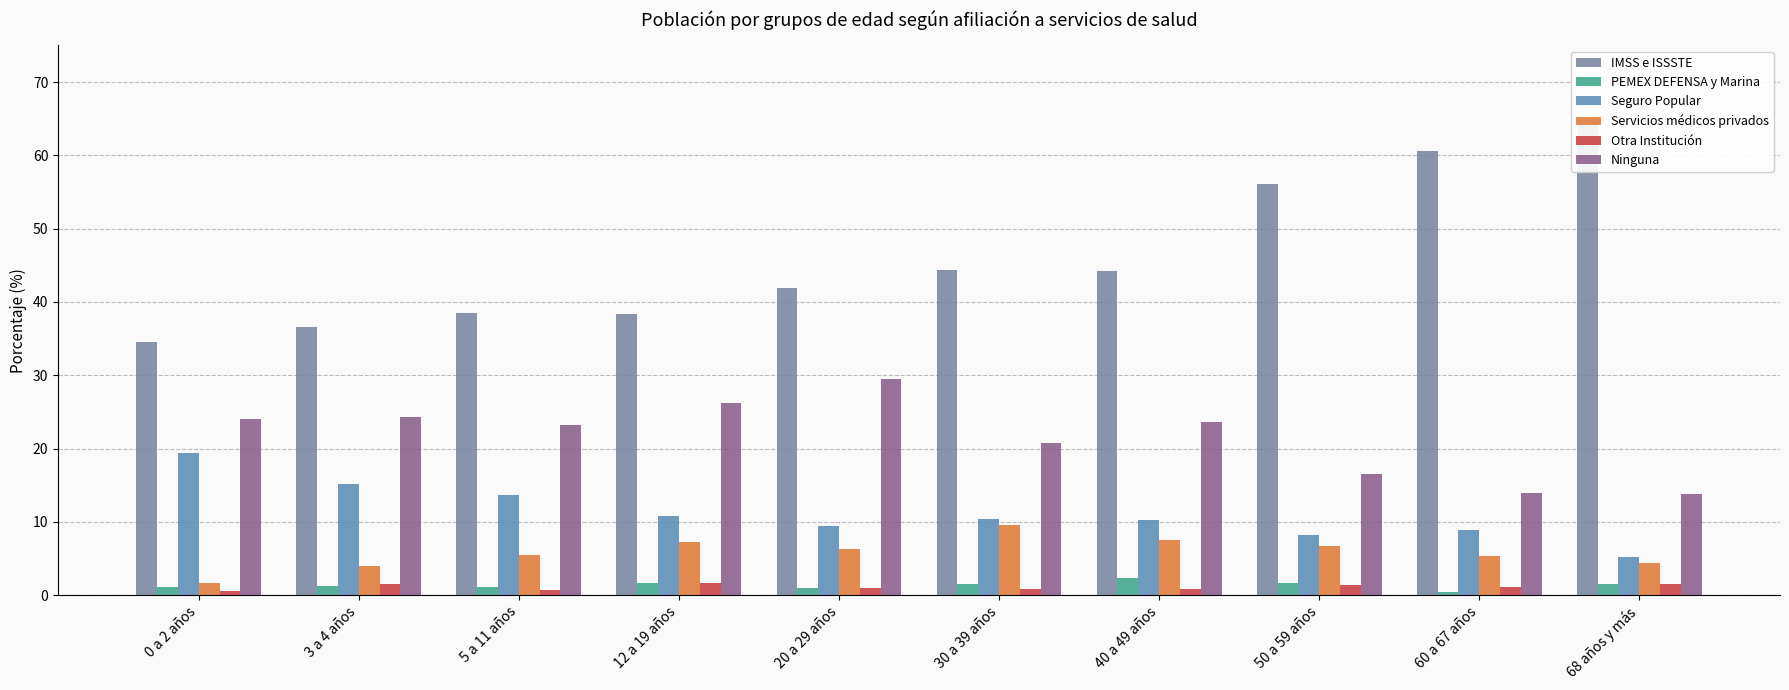

How many groups of bars are there?

10